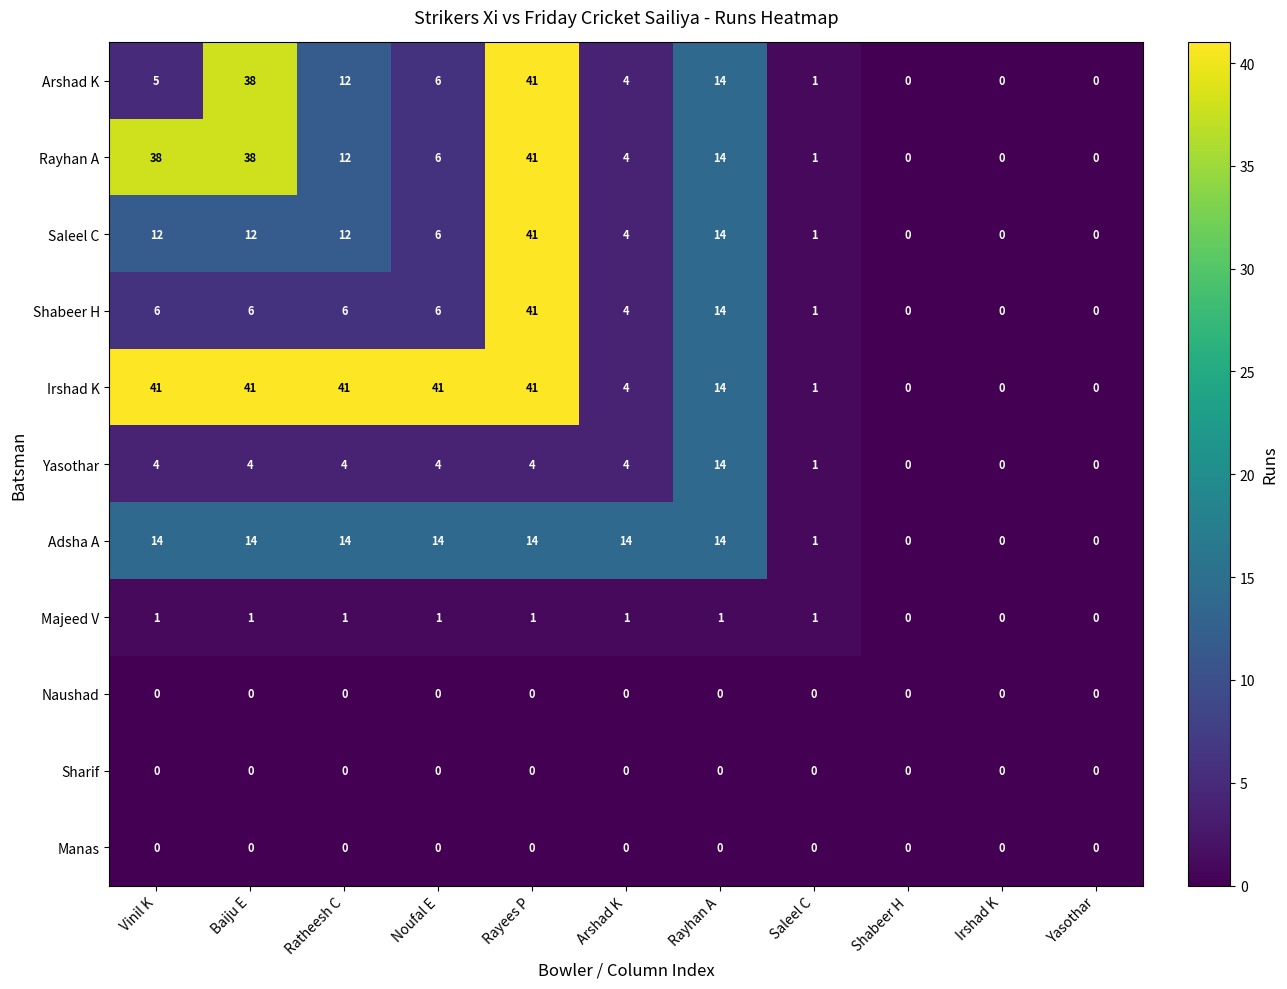

What is the difference between the second highest and minimum values in the Arshad K series?

38